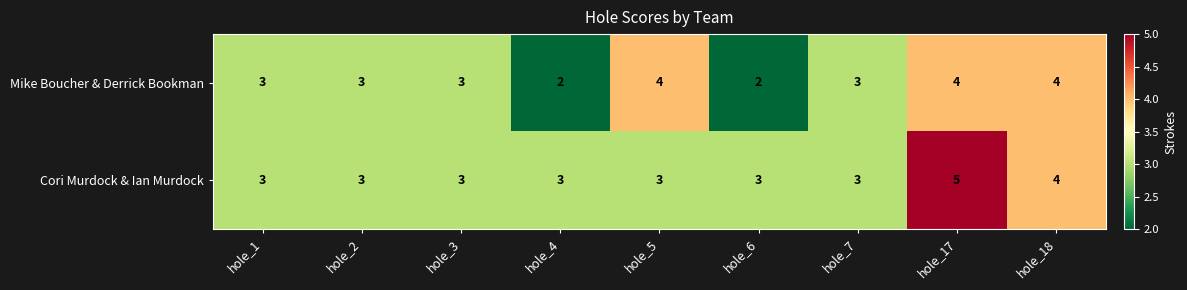

Is it true that Cori Murdock & Ian Murdock equals 3 at hole_5?

True